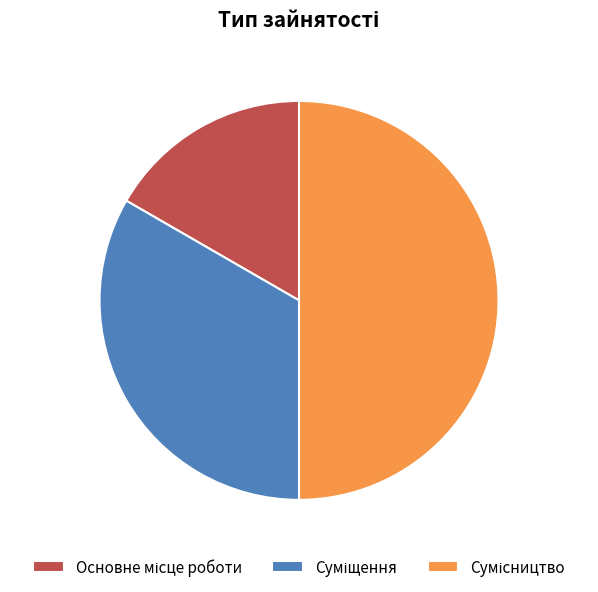

Is Суміщення the majority of the pie?

No